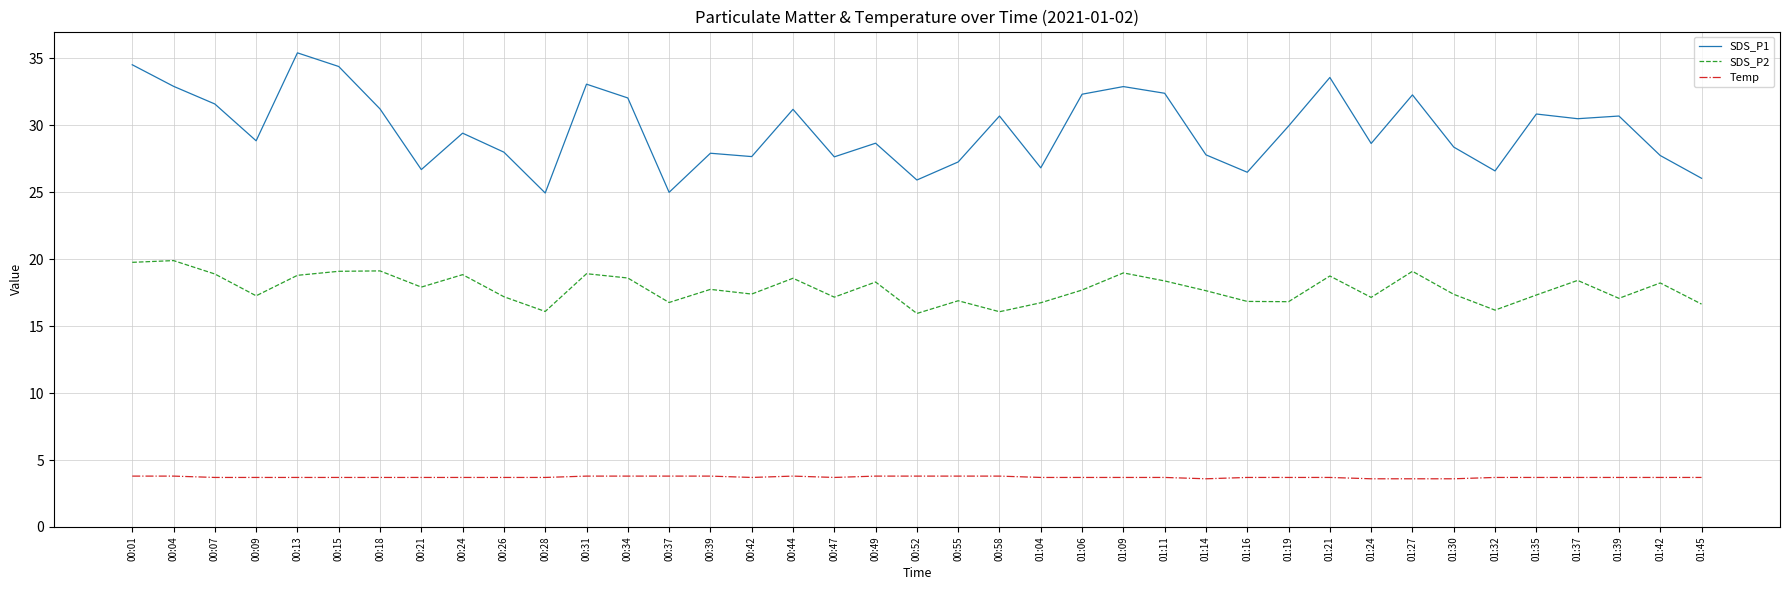

What is the spread (max minus min) of values at 00:04?

29.1